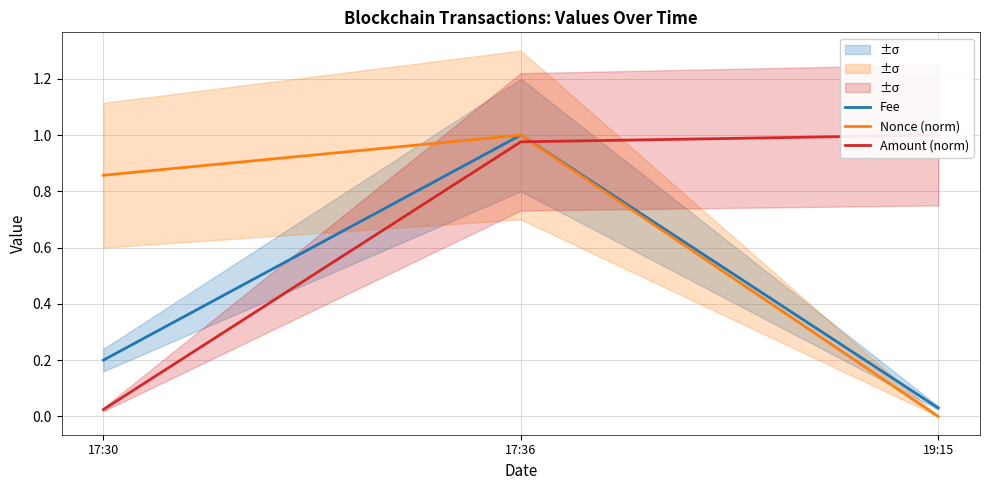

Which series has the widest spread of values?

Nonce (norm)